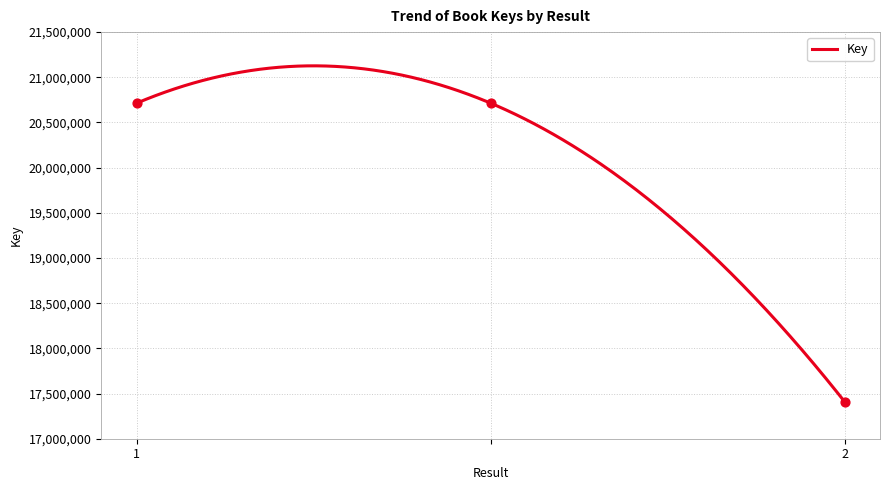

What is the change in value from 1 to 2?

-3303996